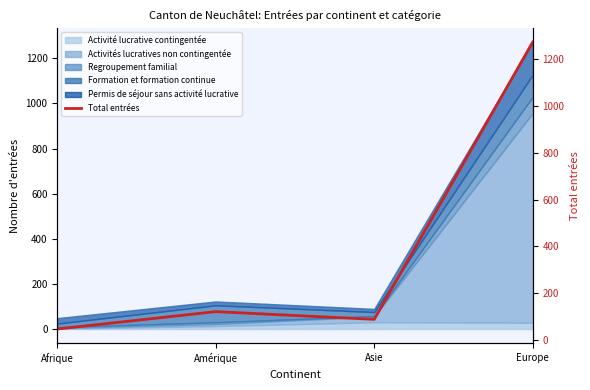

At which label does the data first exceed 122?

Europe